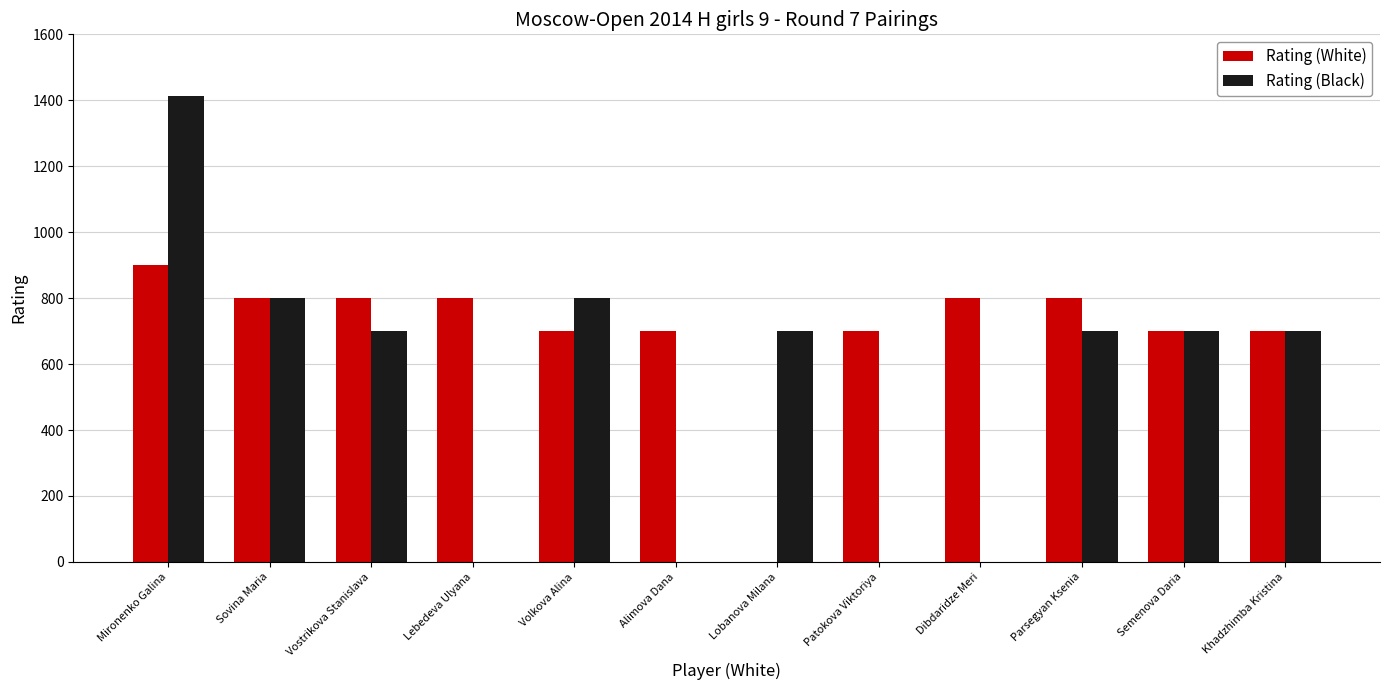

What is the highest value of the Rating (Black) series?

1412